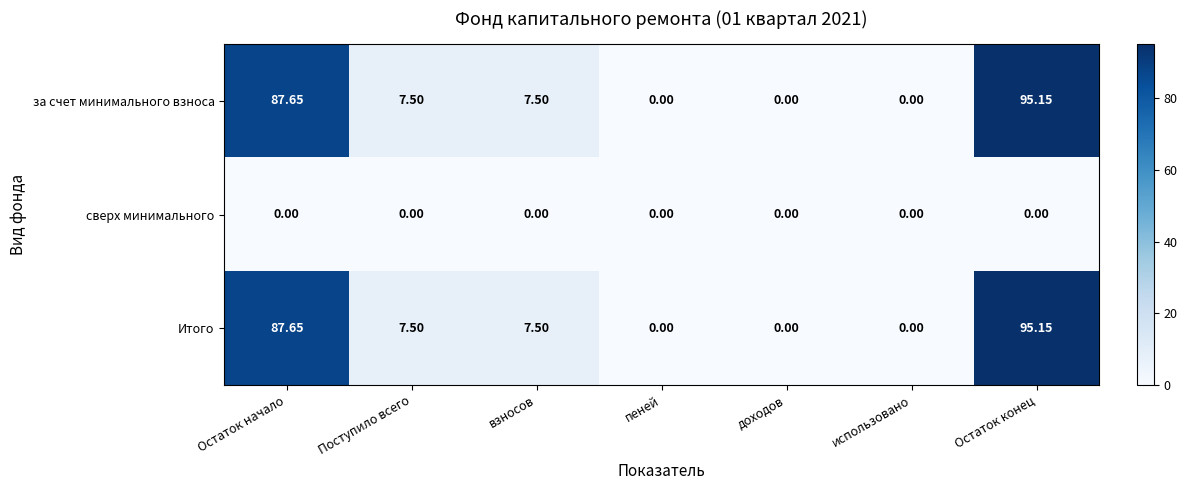

Which category has the highest value across all series?

Остаток конец